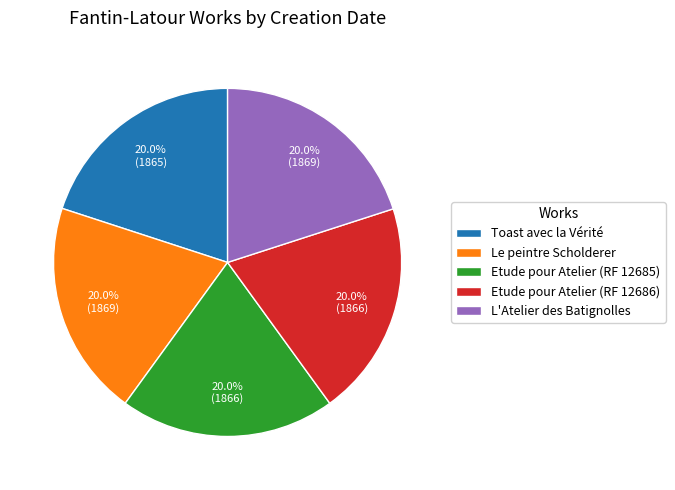

To the nearest percent, what portion does Etude pour Atelier (RF 12685) represent?

20%